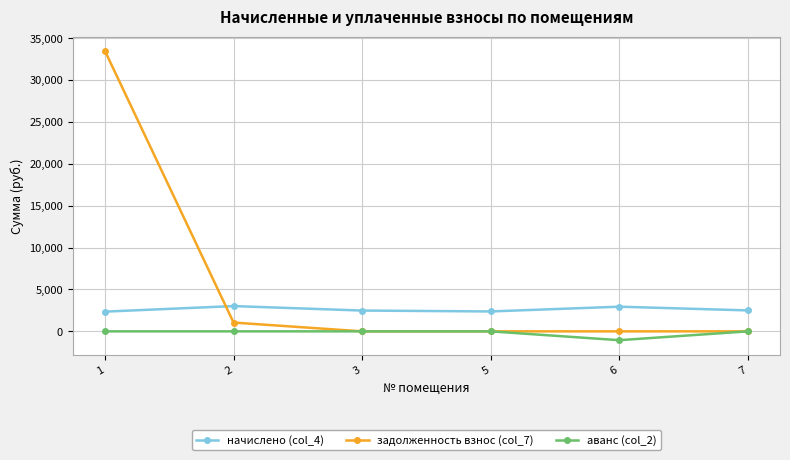

What is the average value of the аванс (col_2) series?

-175.9